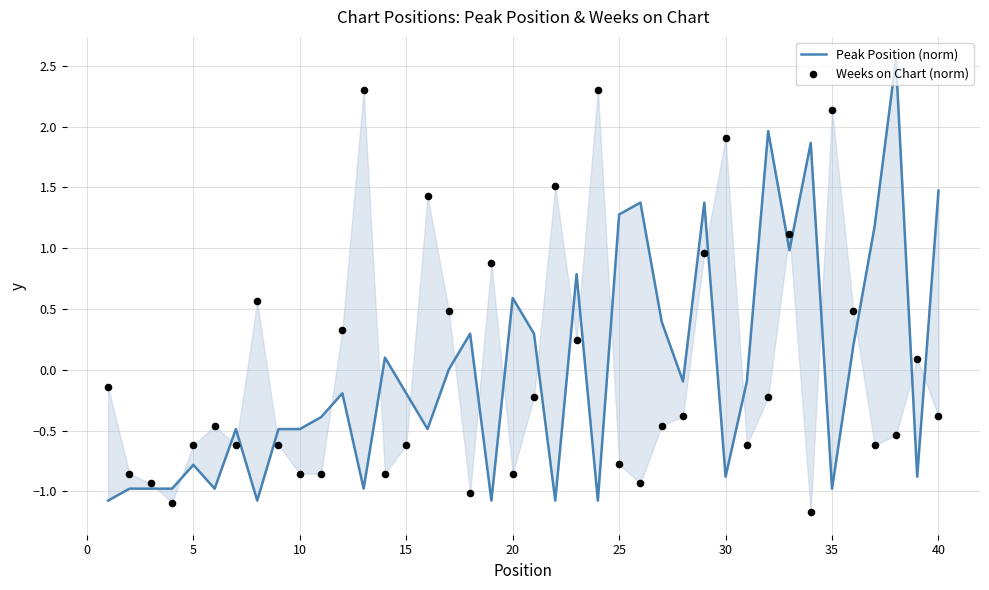

What are all the series names shown in the legend?

Peak Position (norm), Weeks on Chart (norm)